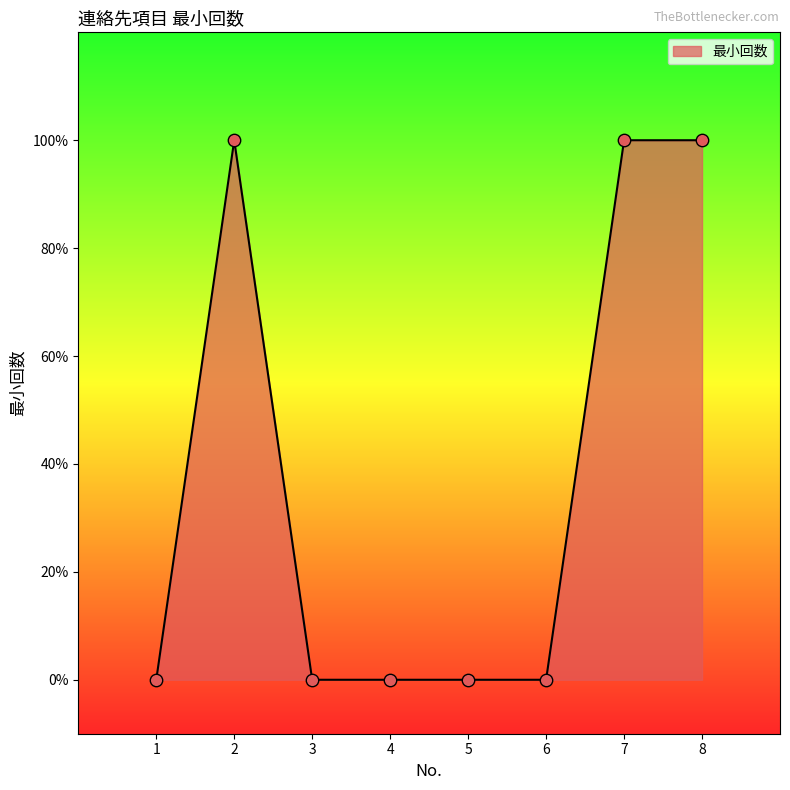

Does the chart have visible grid lines?

No